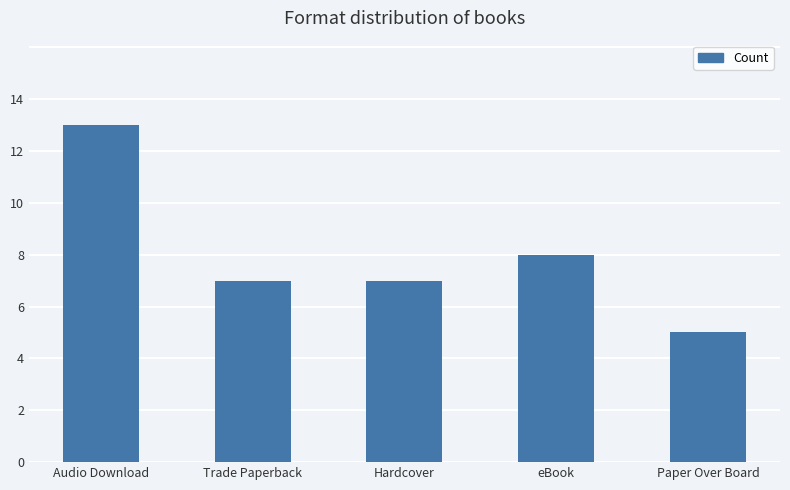

What is the smallest value displayed?

5